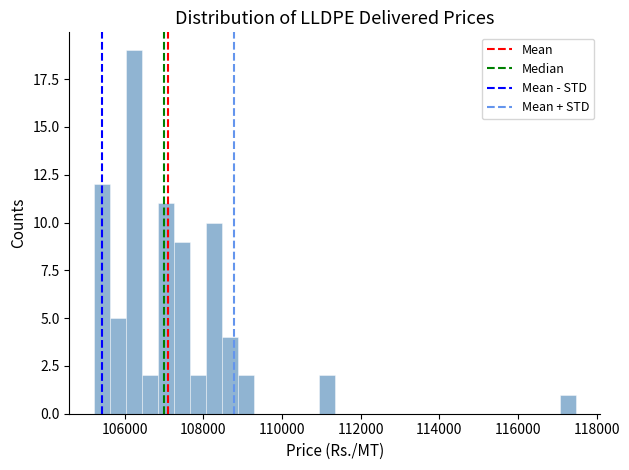

Read against the x-axis, roughly where is the centre of the tallest bar?

106200